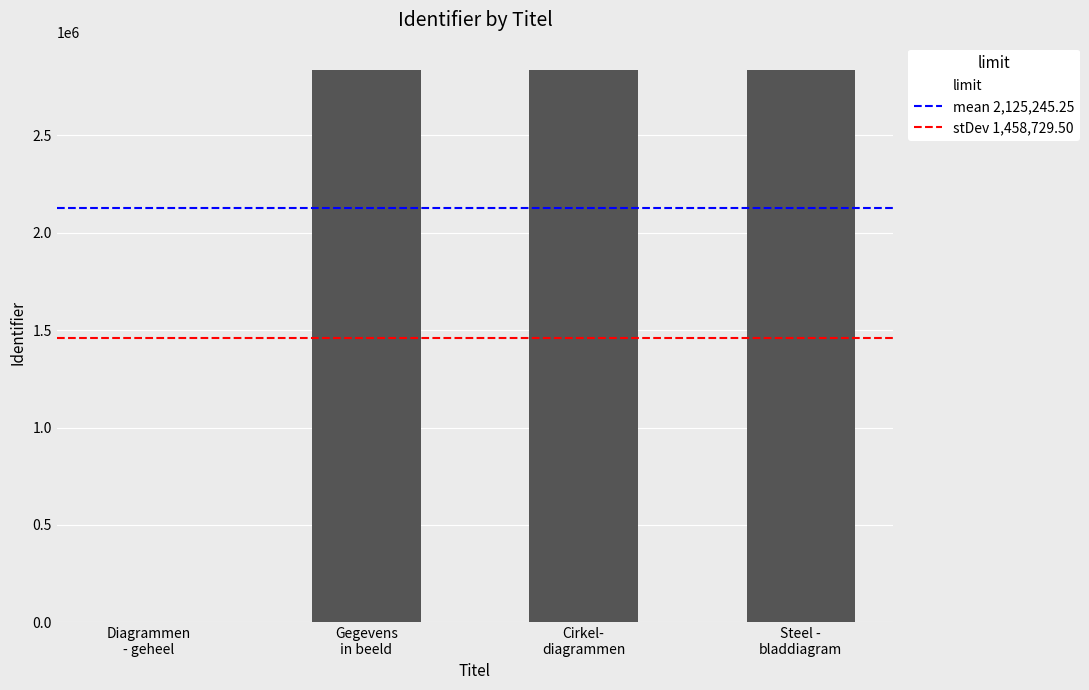

What is the sum of all values?

8500981